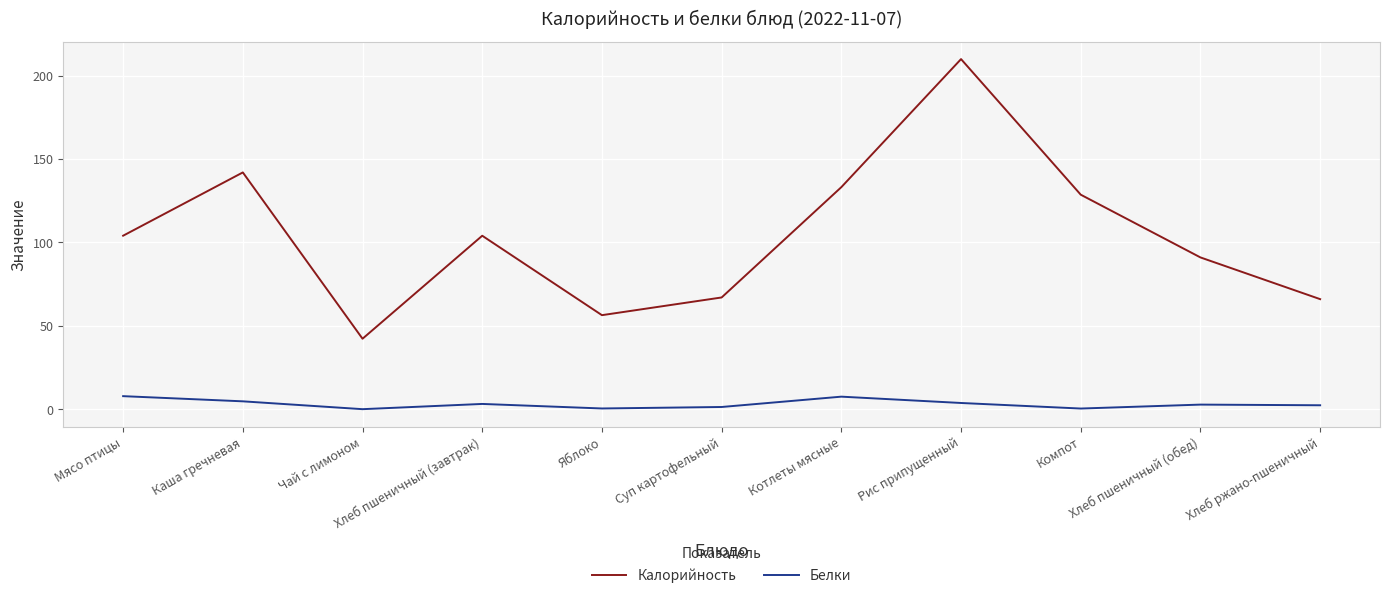

How many interior local peaks does the Калорийность series have?

3